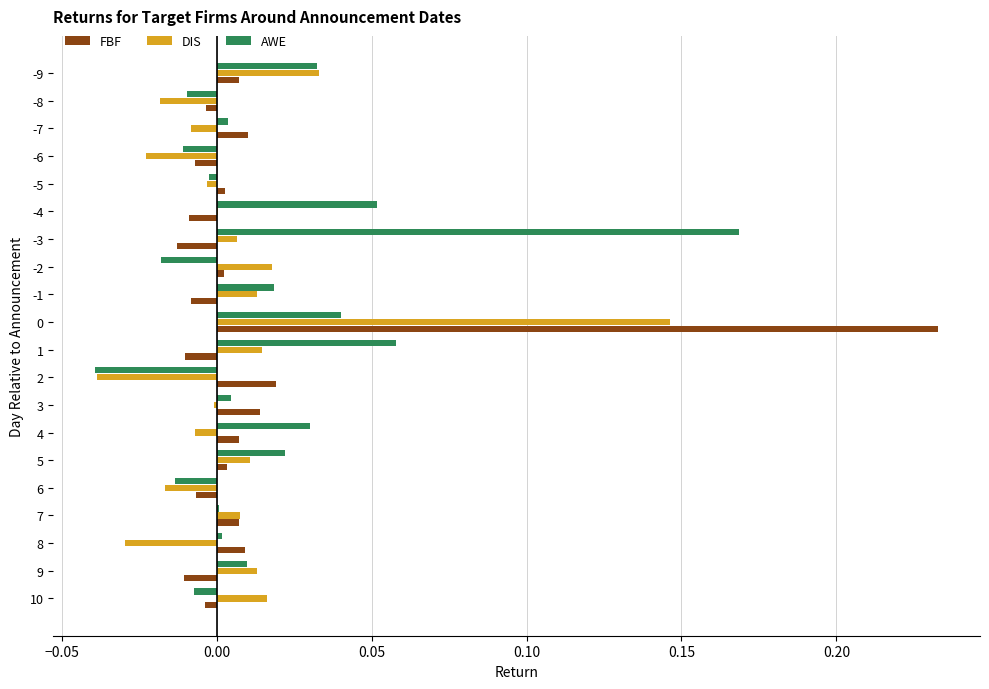

How many data points does each series have?

20